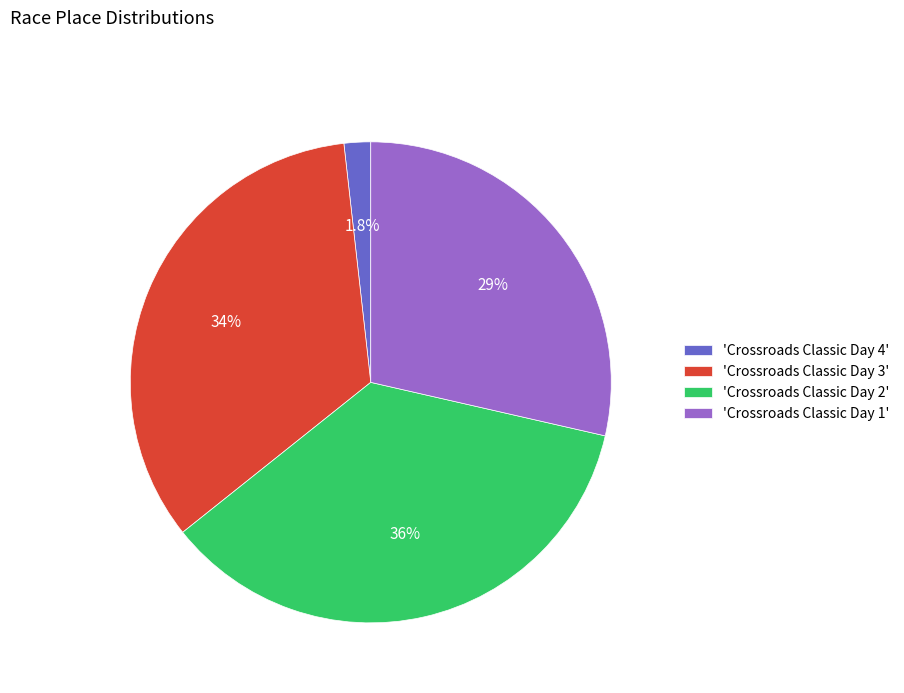

Does any single category account for the majority?

No